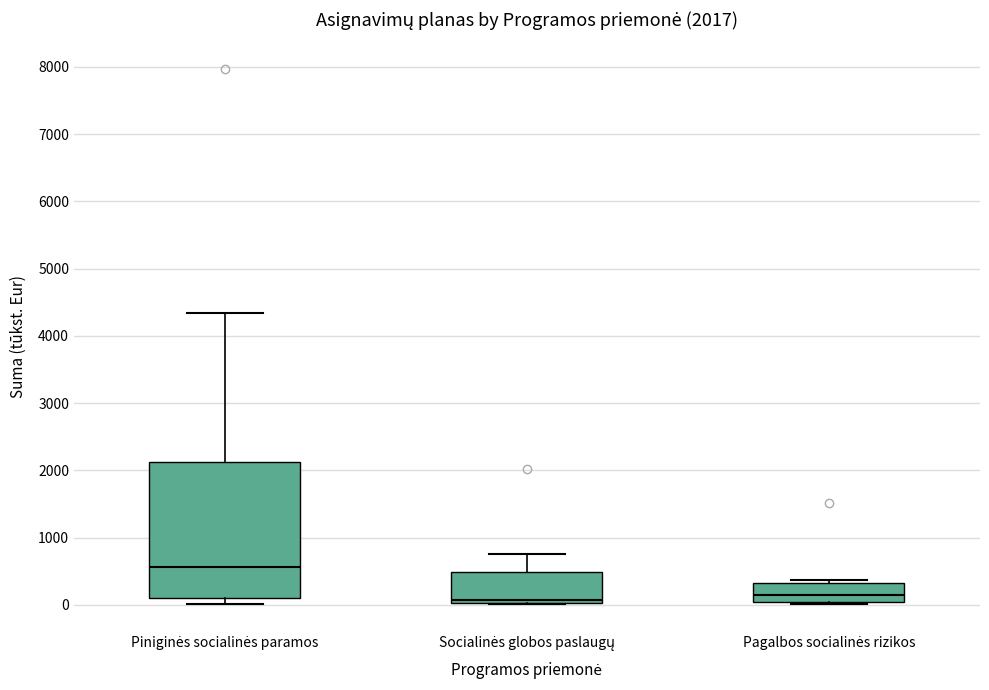

Which box is the tallest, from its lower edge to its upper edge?

Piniginės socialinės paramos